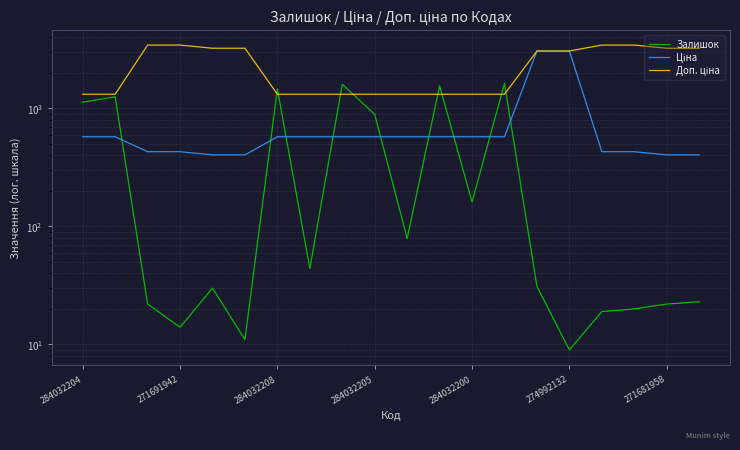

What are all the series names shown in the legend?

Залишок, Ціна, Доп. ціна